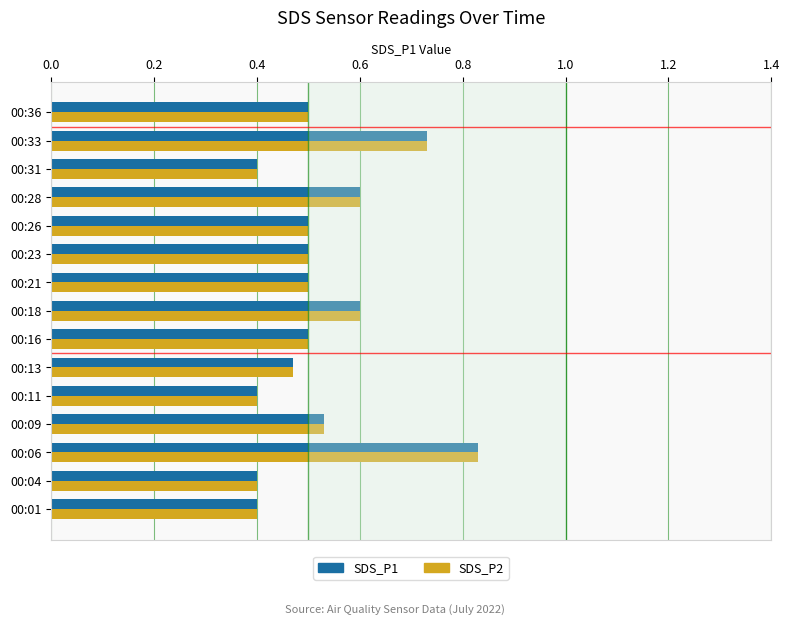

Is it true that SDS_P1 equals 0.1 at 00:04?

False